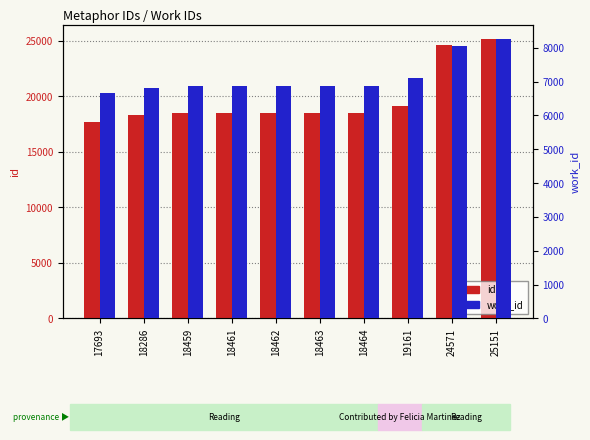

Is it true that work_id equals 13625 at 24571?

False